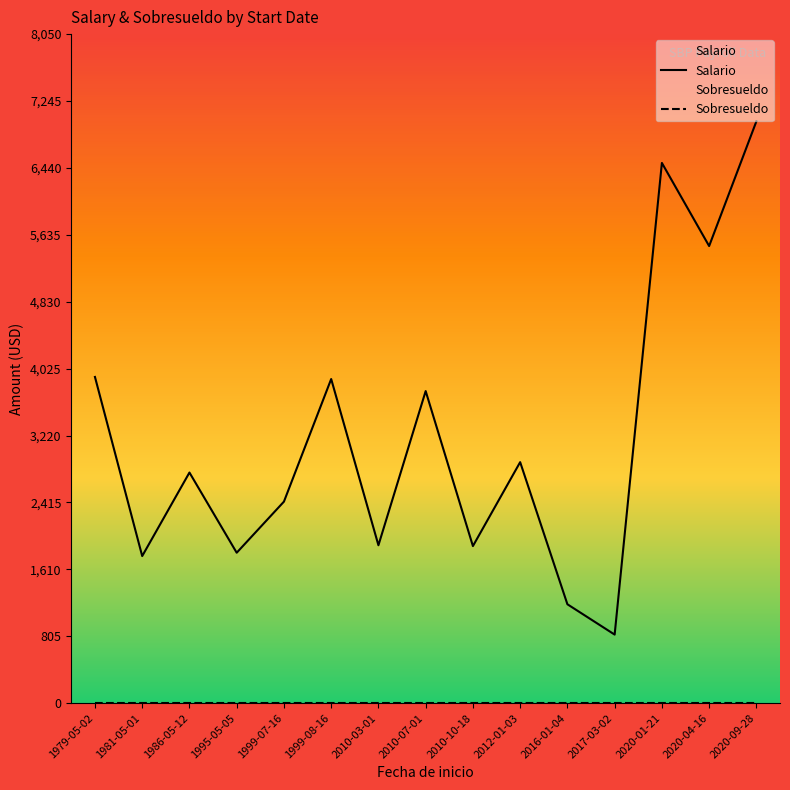

What is the maximum value shown in the chart?

7000